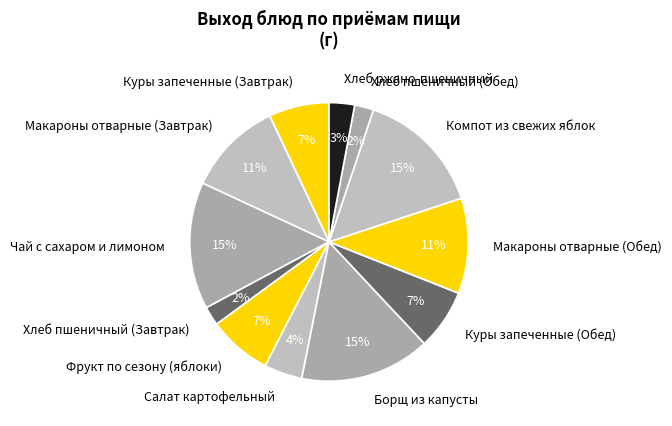

To the nearest percent, what portion does Салат картофельный represent?

4%